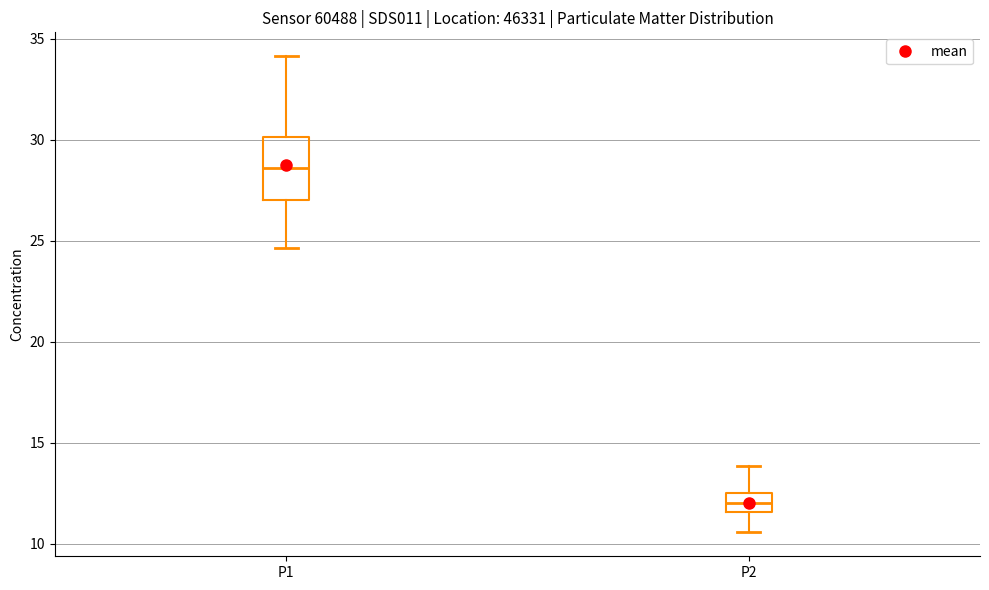

Where is the lower edge of the box for P1 on the y-axis? The values are not printed on the chart, so give them approximately, as read against the axis.

27.0